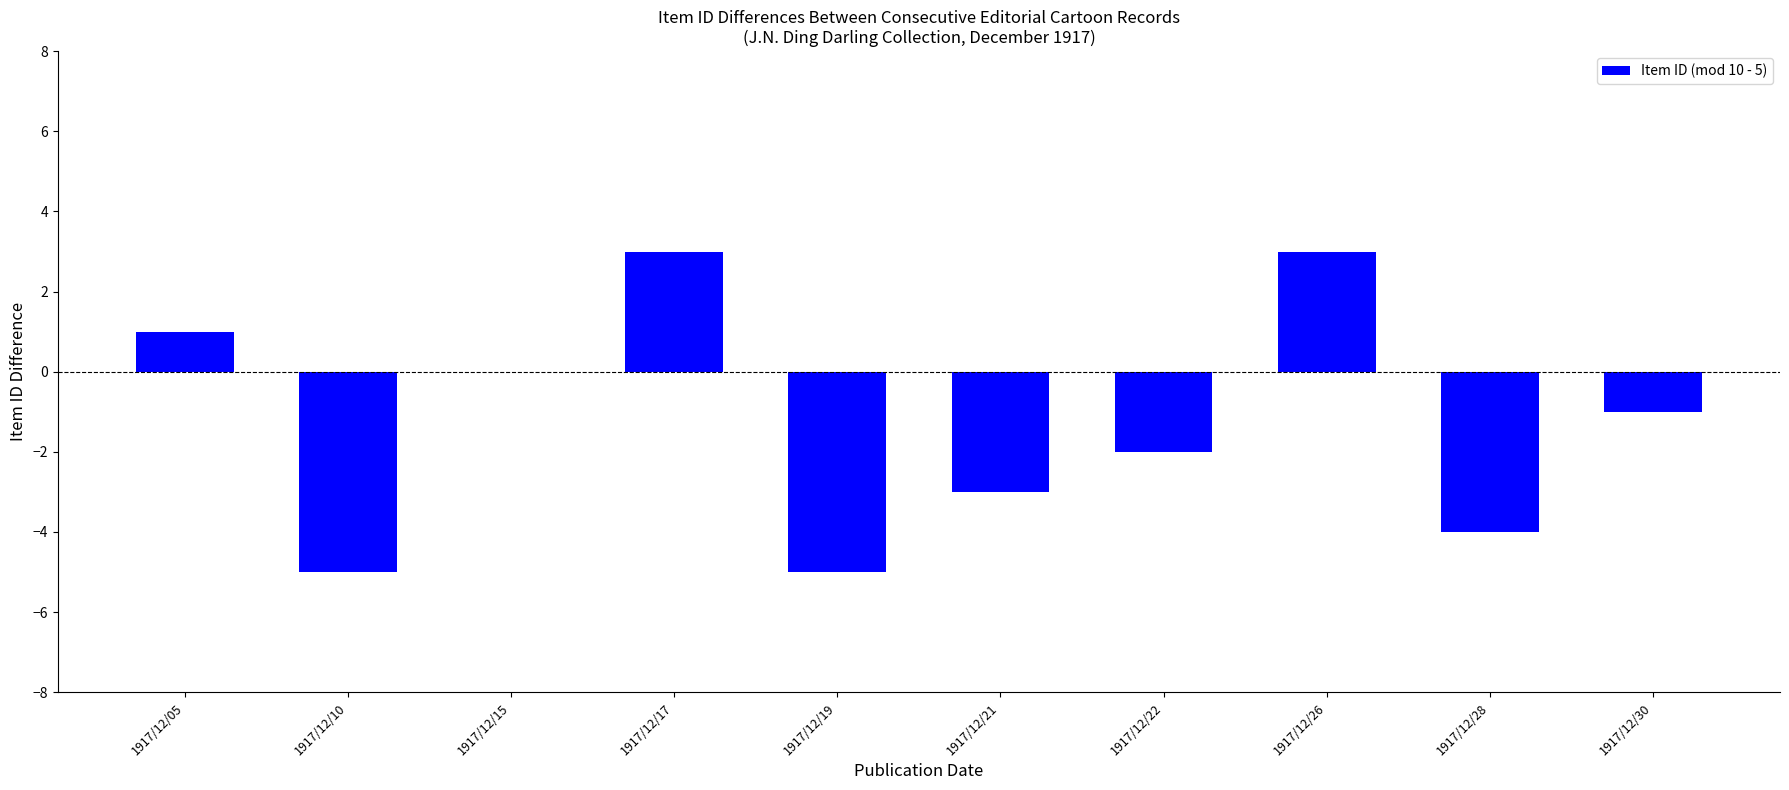

The chart shows a value of 3 at 1917/12/17. True or false?

True